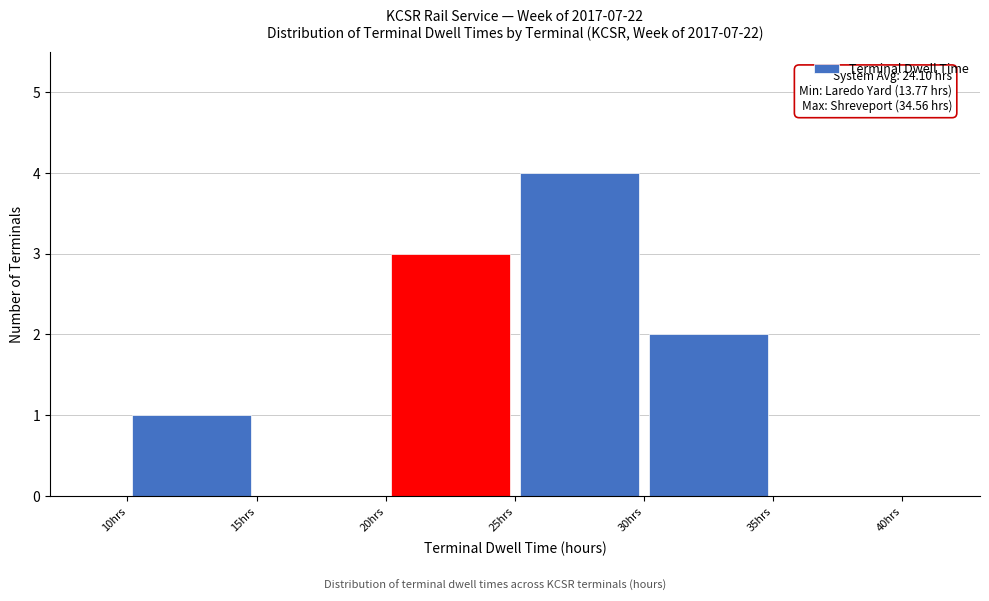

Which range on the x-axis has the tallest bar?

25 to 30